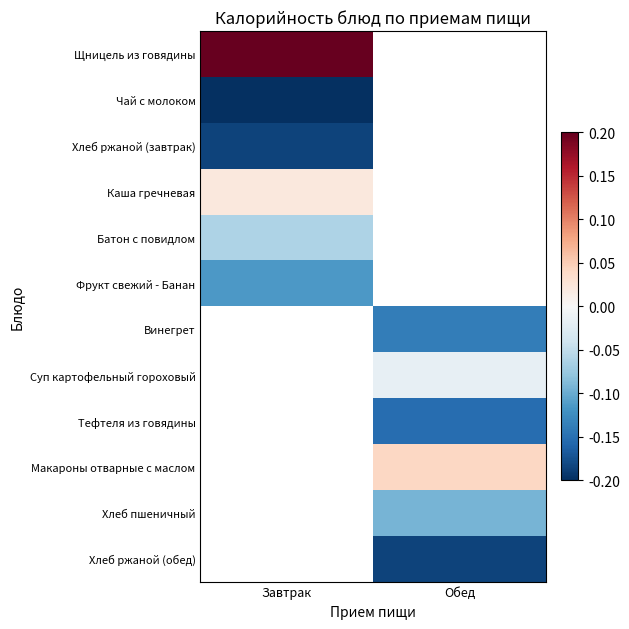

At how many categories does at least one series exceed 0?

2